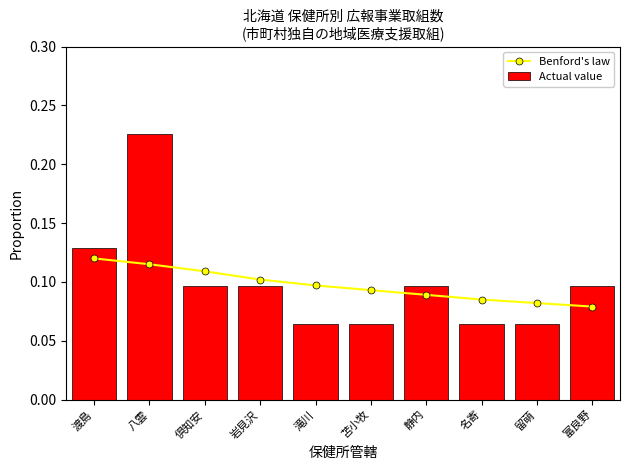

What is the approximate value of Actual value at 名寄?

0.1